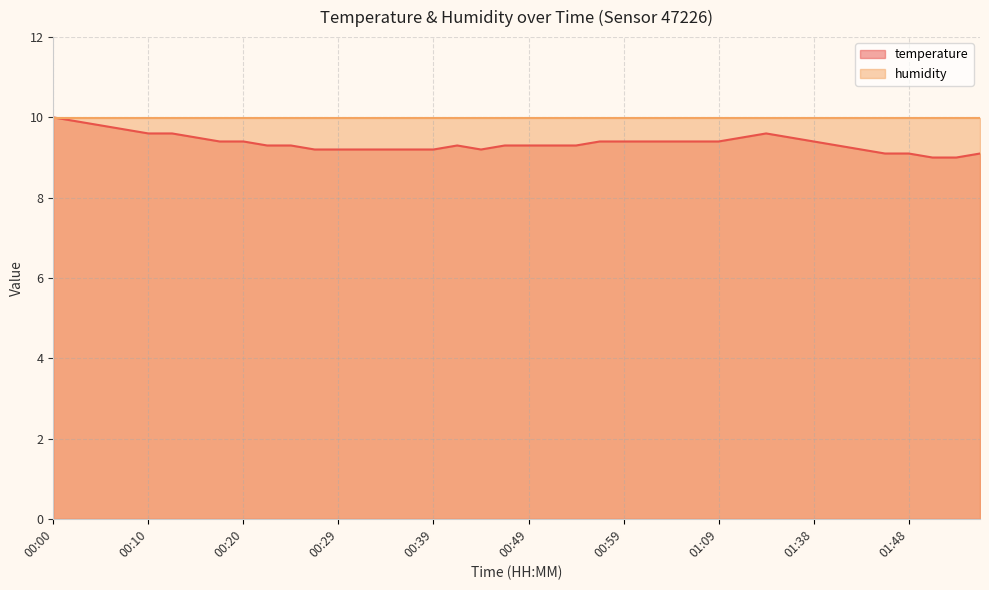

Between 01:48 and 00:39, which is larger?

00:39